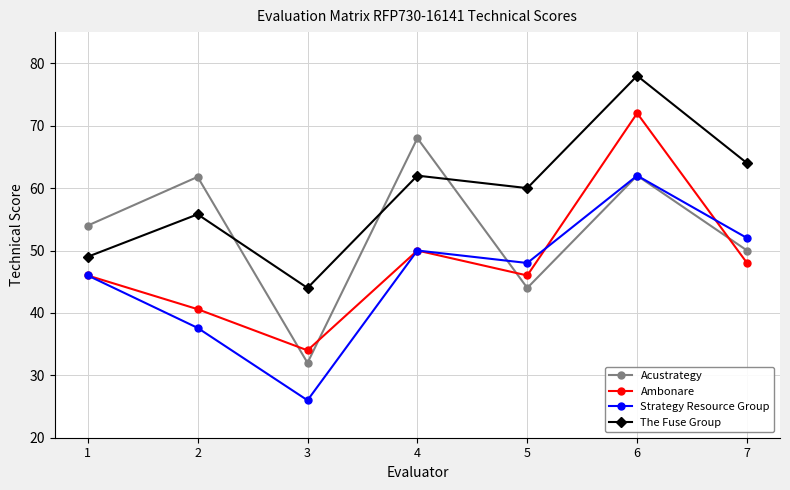

Does the chart display data point markers on the line(s)?

Yes